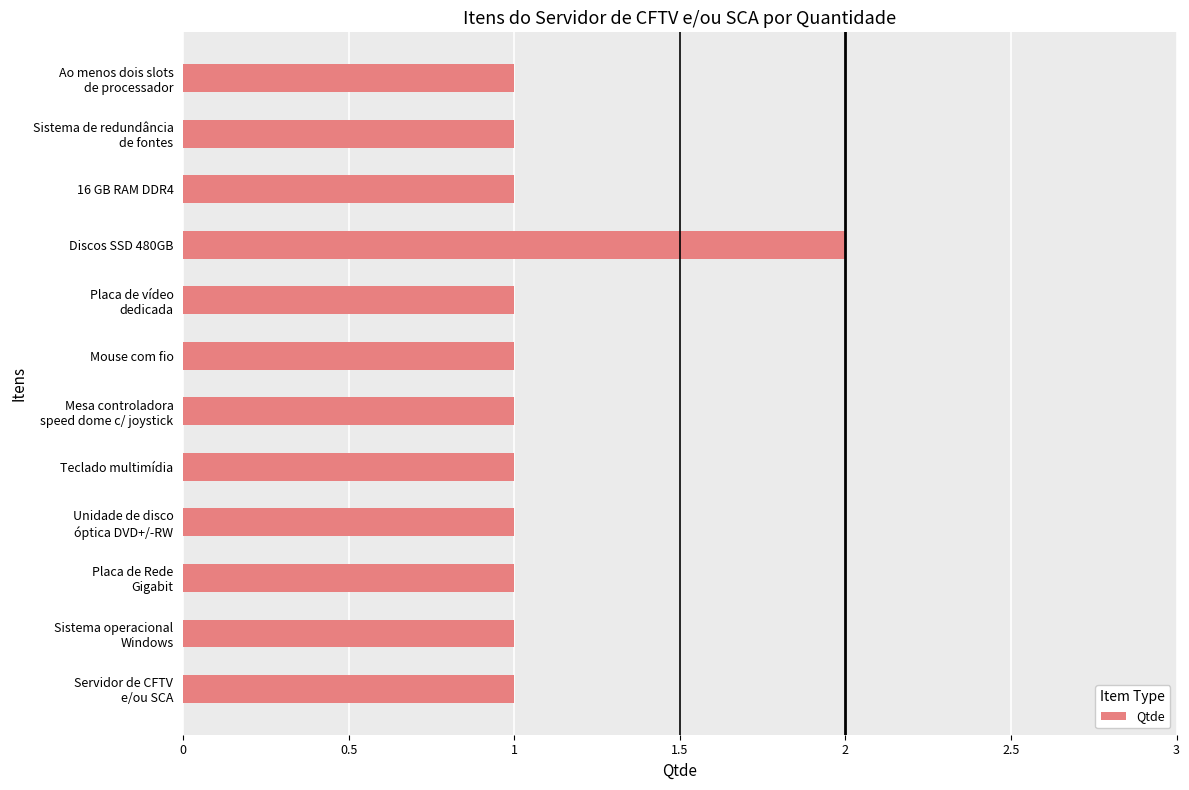

What is the label of the 8th bar from the top?

Teclado multimídia